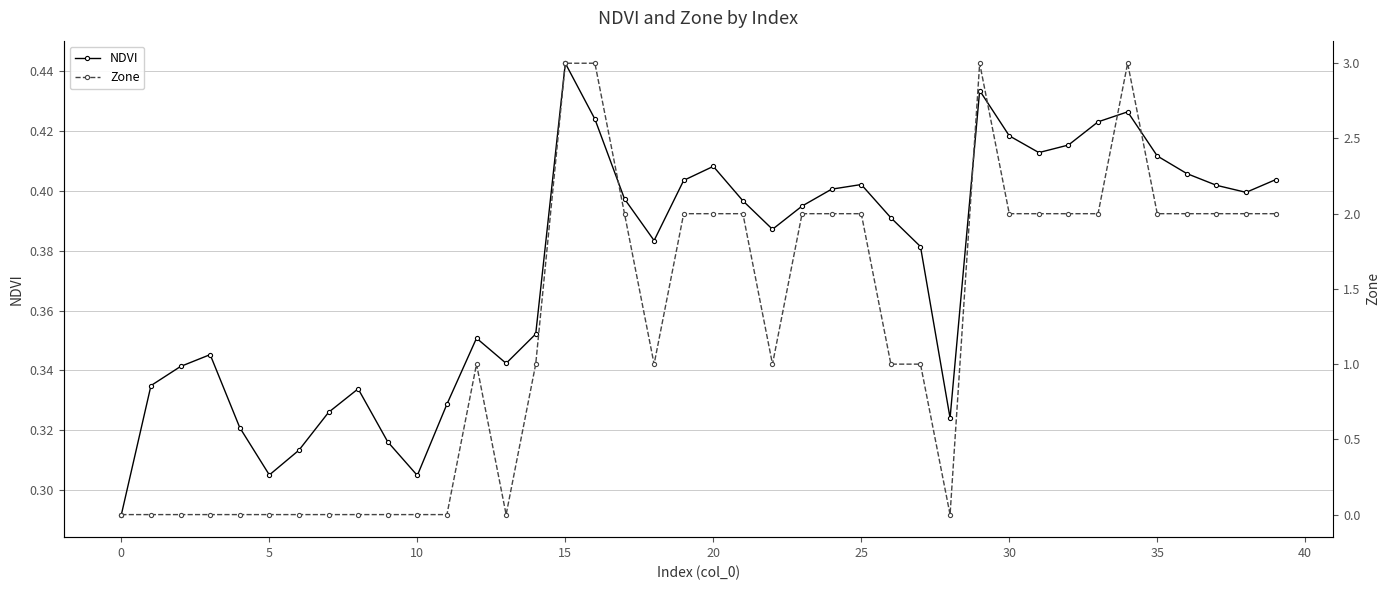

True or false: NDVI and Zone cross at least once.

True